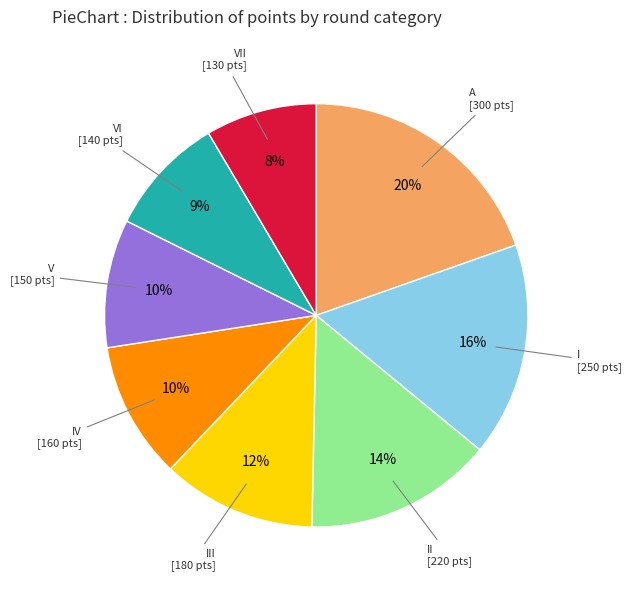

Is there a majority slice in this chart?

No